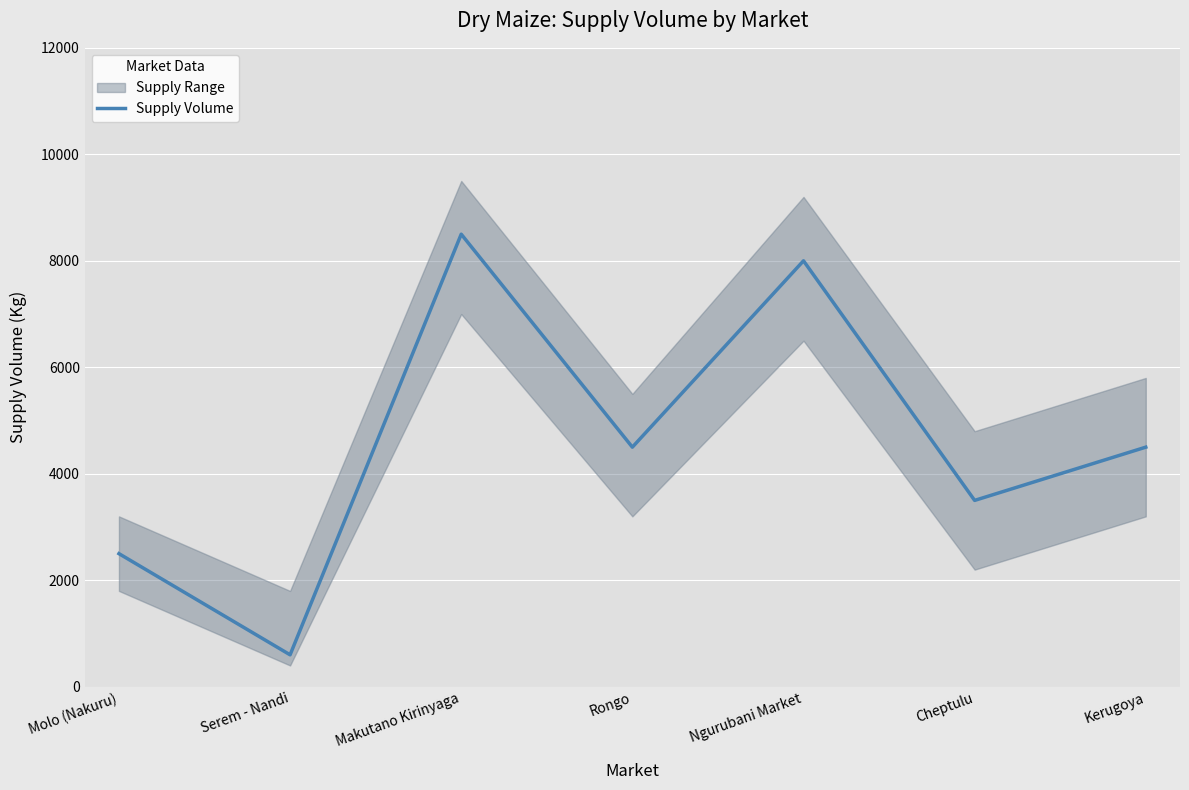

Reading left to right, list all the values displayed in this chart.

Molo (Nakuru)=2500	Serem - Nandi=600	Makutano Kirinyaga=8500	Rongo=4500	Ngurubani Market=8000	Cheptulu=3500	Kerugoya=4500